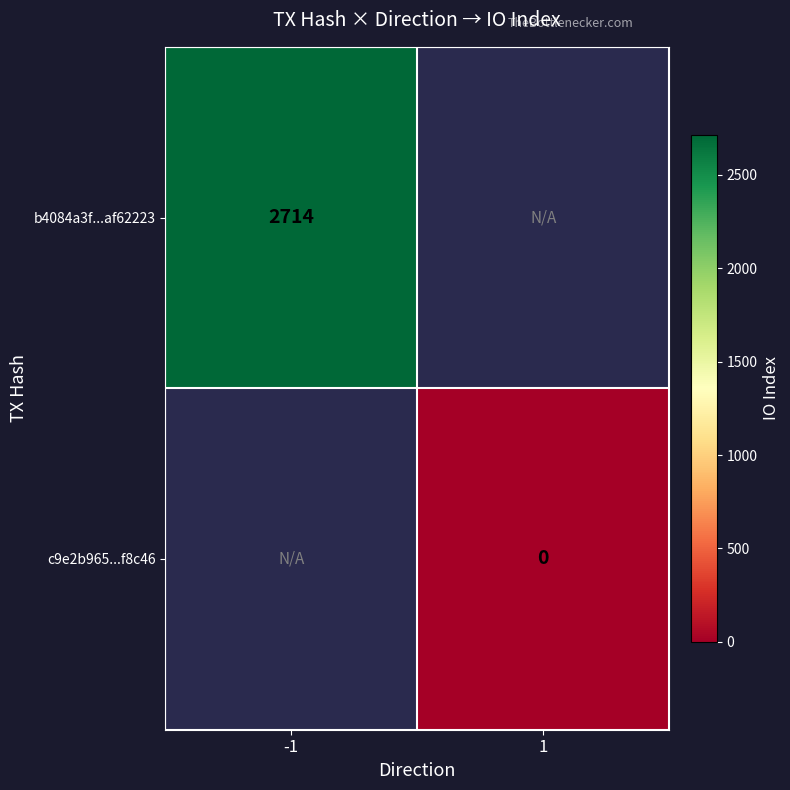

Is the value of c9e2b965...f8c46 at 1 greater than the value of b4084a3f...af62223 at -1?

No